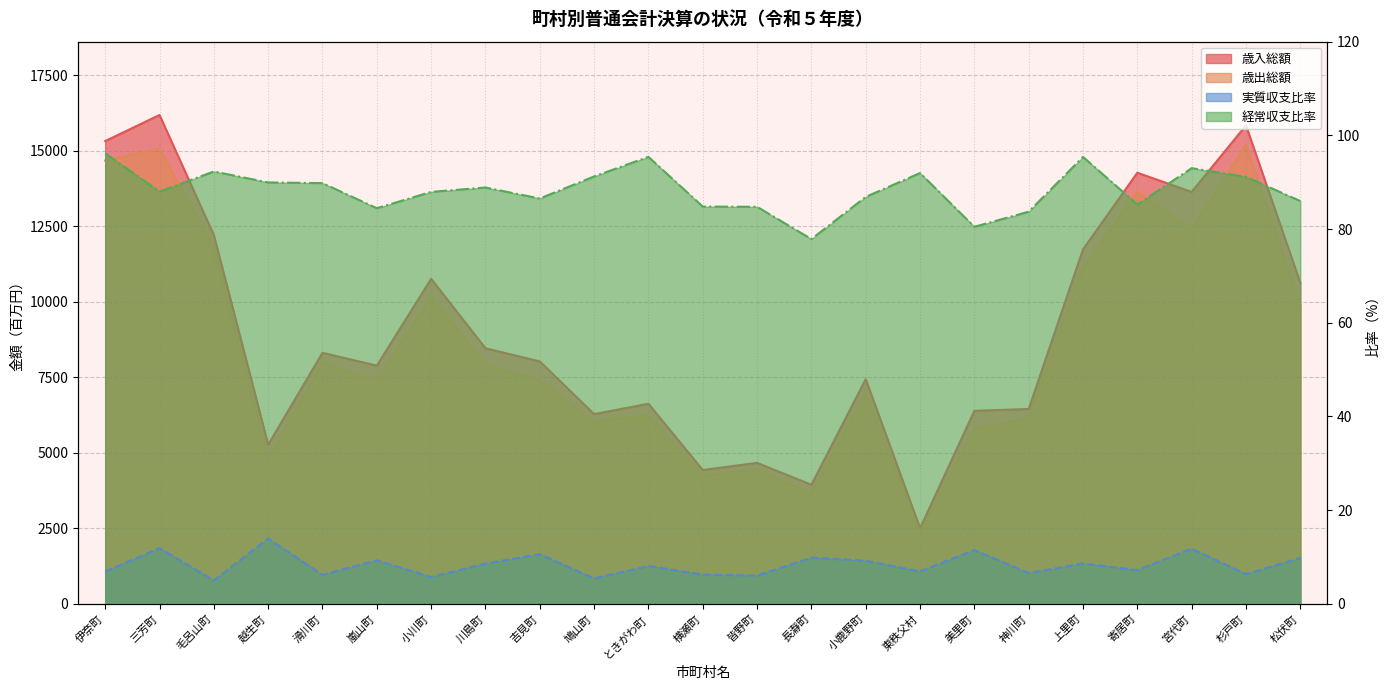

The 歳入総額 series shows 5266.0 at 越生町. True or false?

True